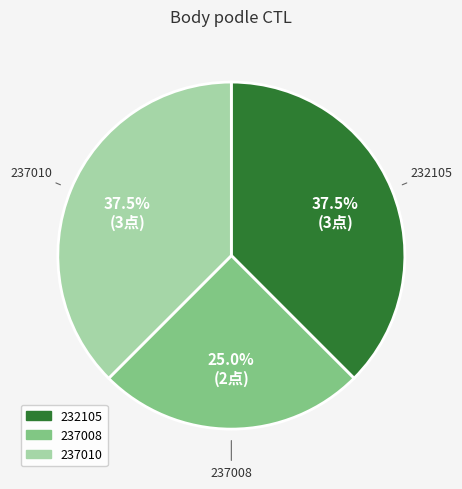

Do 237010 and 232105 together represent more than half of the pie?

Yes